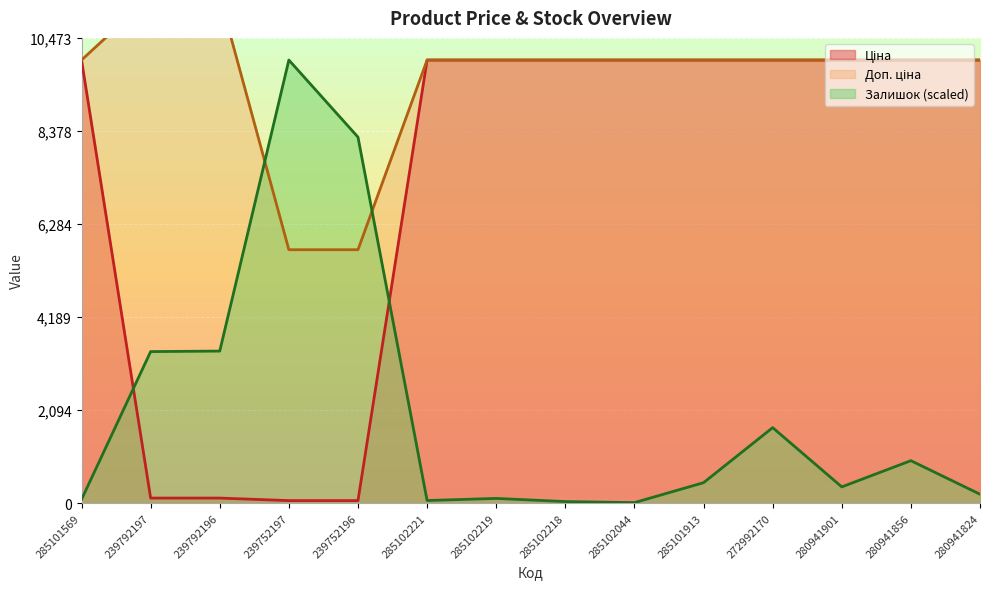

What is the highest value of the Ціна series?

9975.0